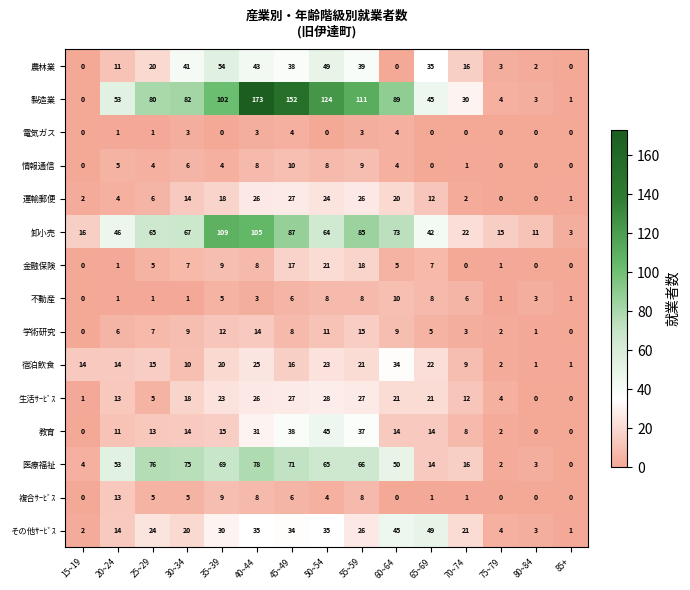

What is the average value of the その他ｻｰﾋﾞｽ series?

23